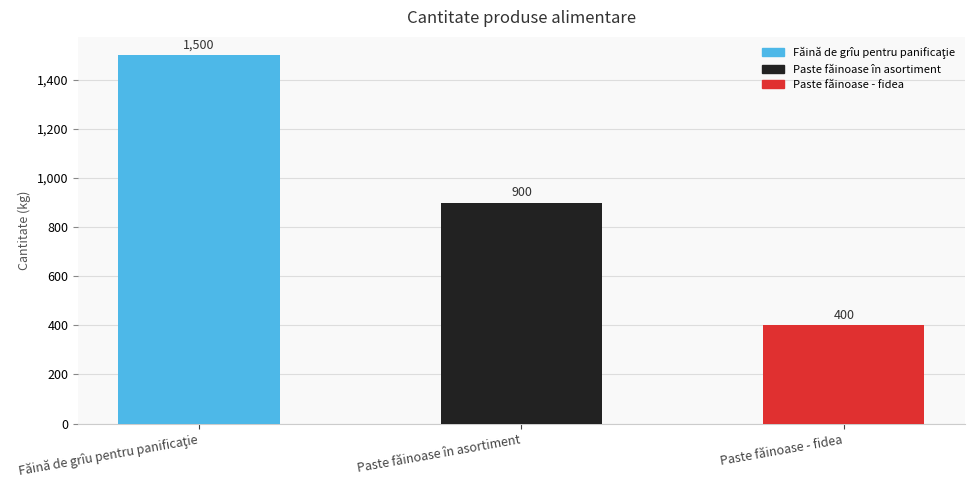

The chart shows a value of 400 at Paste făinoase - fidea. True or false?

True